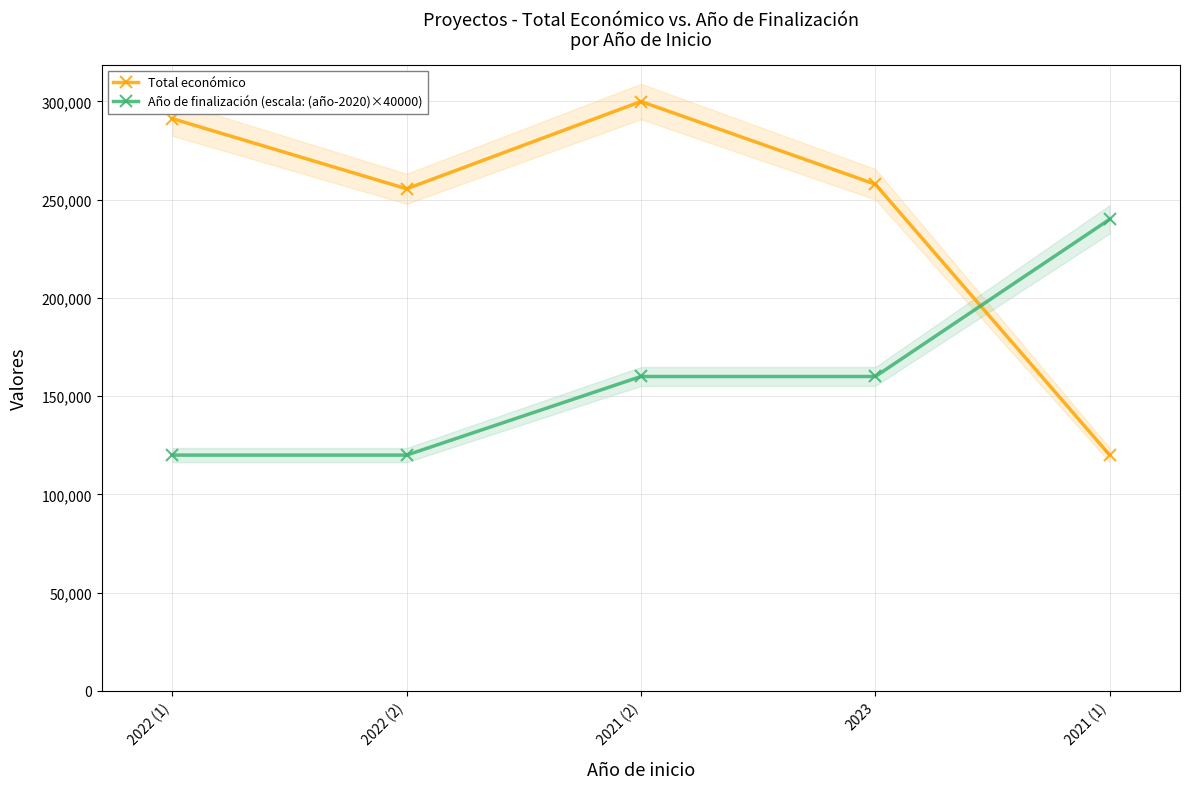

At which label does Año de finalización (escala: (año-2020)×40000) first exceed 160000?

2021 (1)